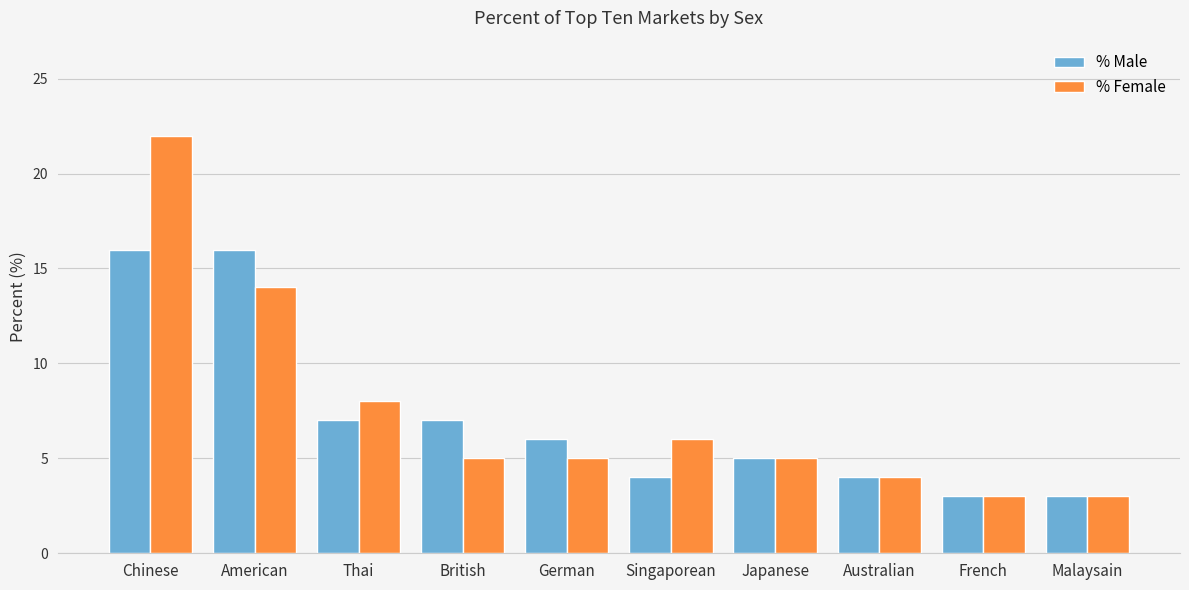

Reading left to right, list all the values displayed in this chart.

% Male: 16	16	7	7	6	4	5	4	3	3
% Female: 22	14	8	5	5	6	5	4	3	3